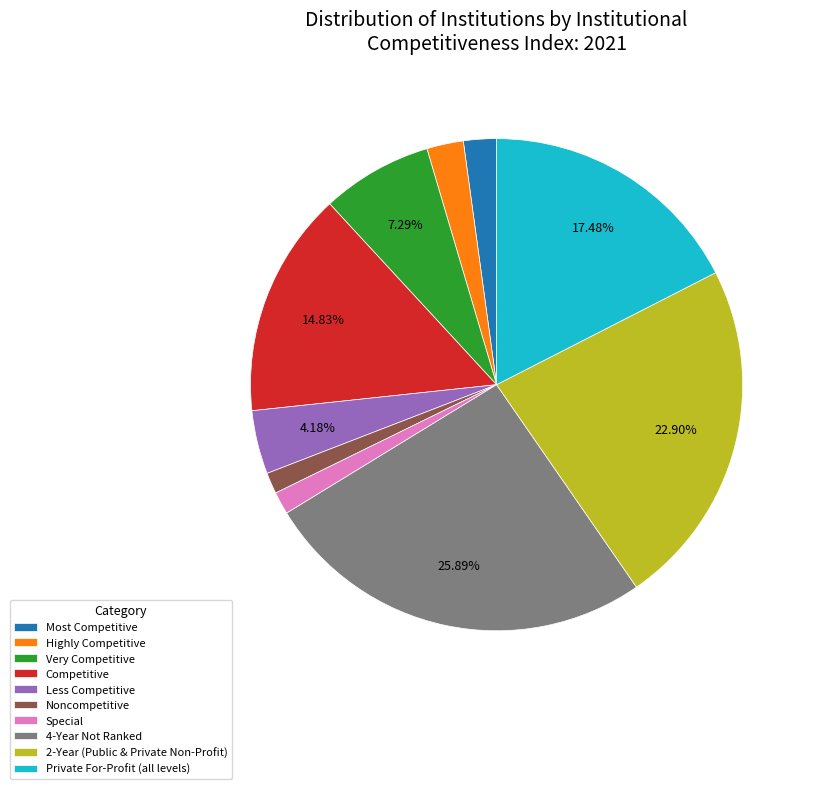

Count the number of slices in the pie.

10